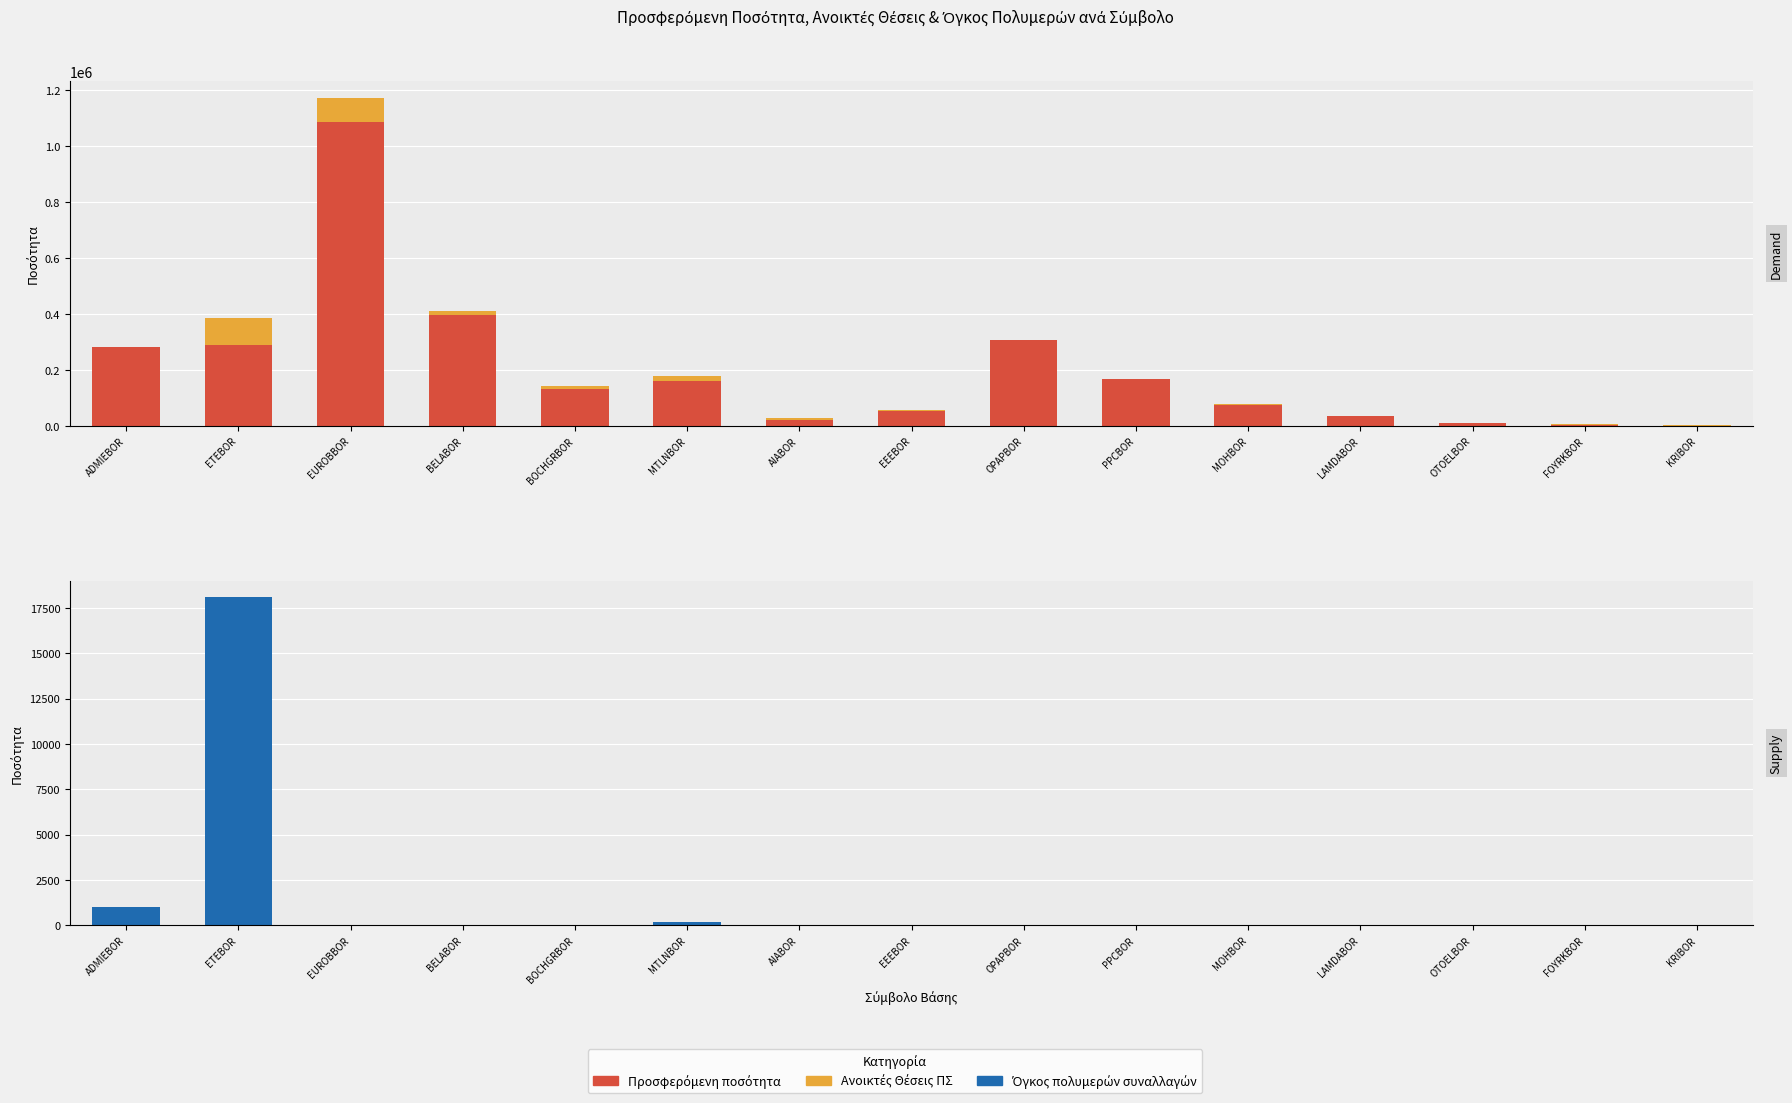

At which label is Ανοικτές Θέσεις ΠΣ closest to 48700?

BELABOR